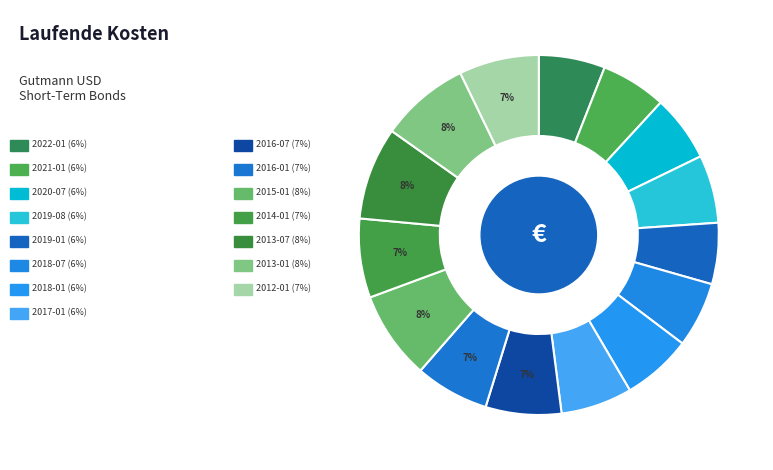

How many segments does this pie chart have?

15